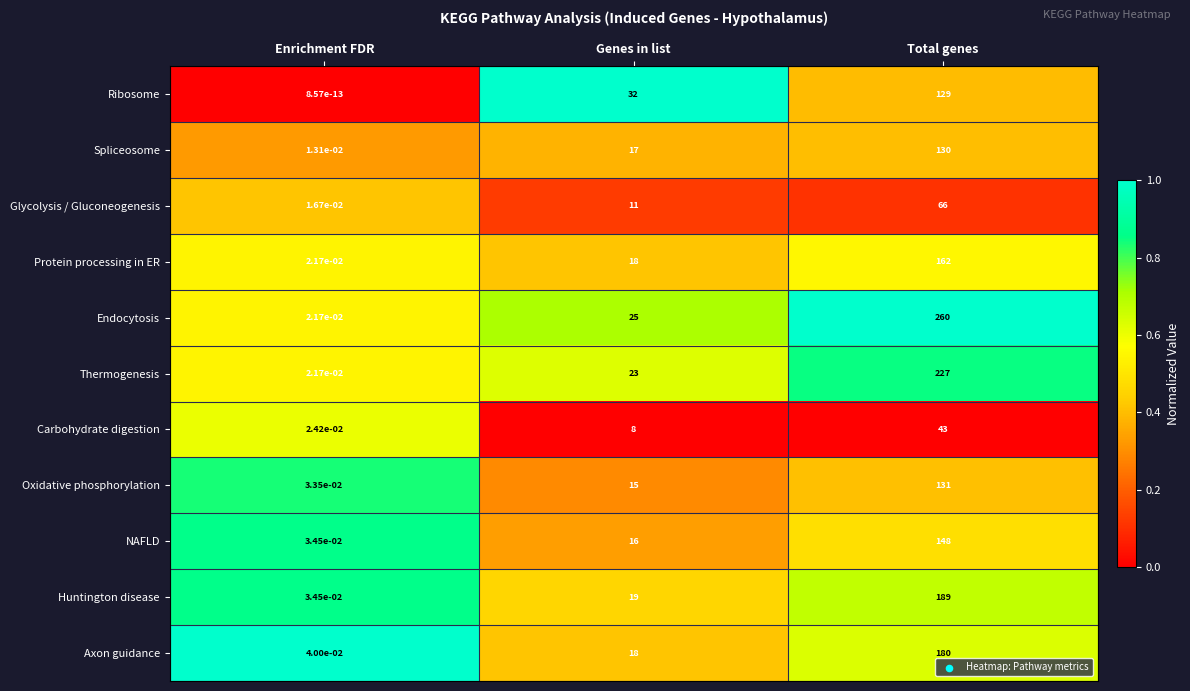

Which series has the largest total across all categories?

Endocytosis